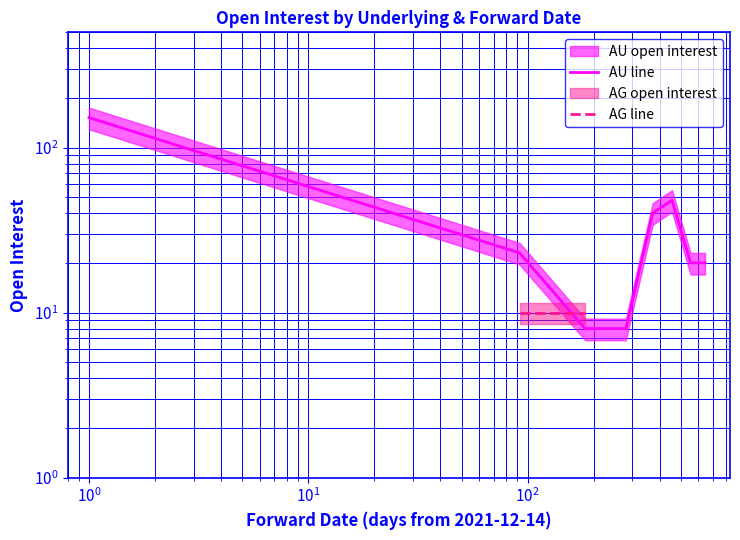

What is the maximum value shown in the chart?

152